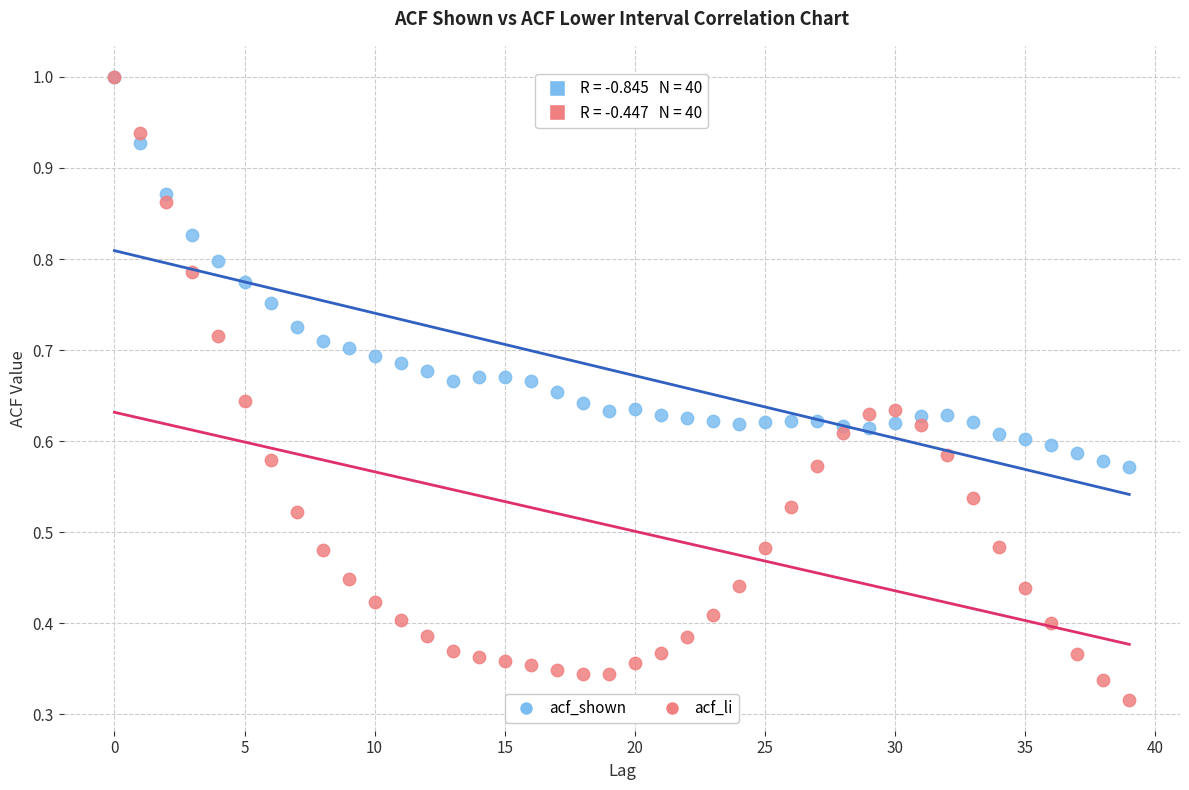

Which series has the widest spread of Y values?

acf_li